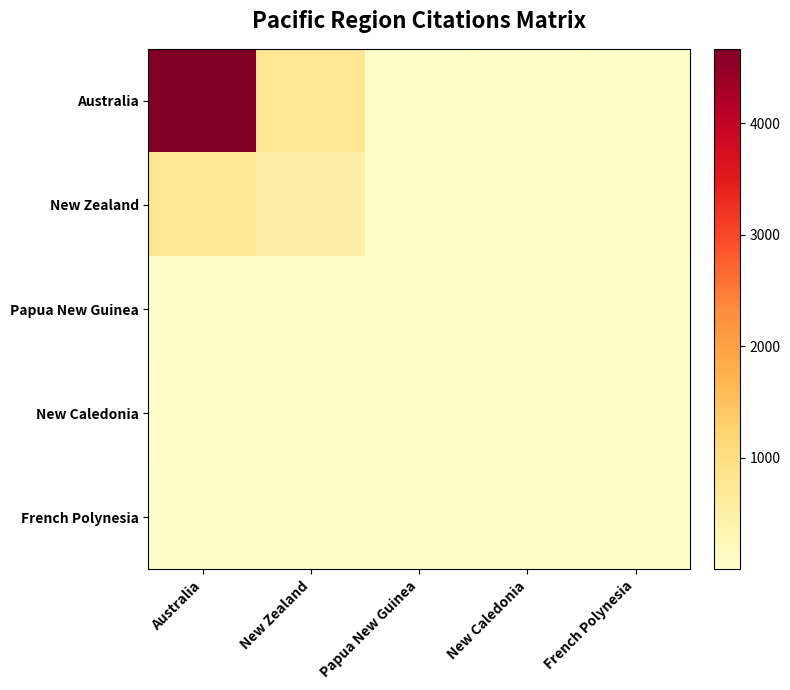

Reading right to left, what are all the values shown in this chart?

Australia: French Polynesia=62	New Caledonia=106	Papua New Guinea=71	New Zealand=785	Australia=4669
New Zealand: French Polynesia=27	New Caledonia=47	Papua New Guinea=31	New Zealand=508	Australia=785
Papua New Guinea: French Polynesia=2	New Caledonia=4	Papua New Guinea=1	New Zealand=31	Australia=71
New Caledonia: French Polynesia=3	New Caledonia=1	Papua New Guinea=4	New Zealand=47	Australia=106
French Polynesia: French Polynesia=1	New Caledonia=3	Papua New Guinea=2	New Zealand=27	Australia=62